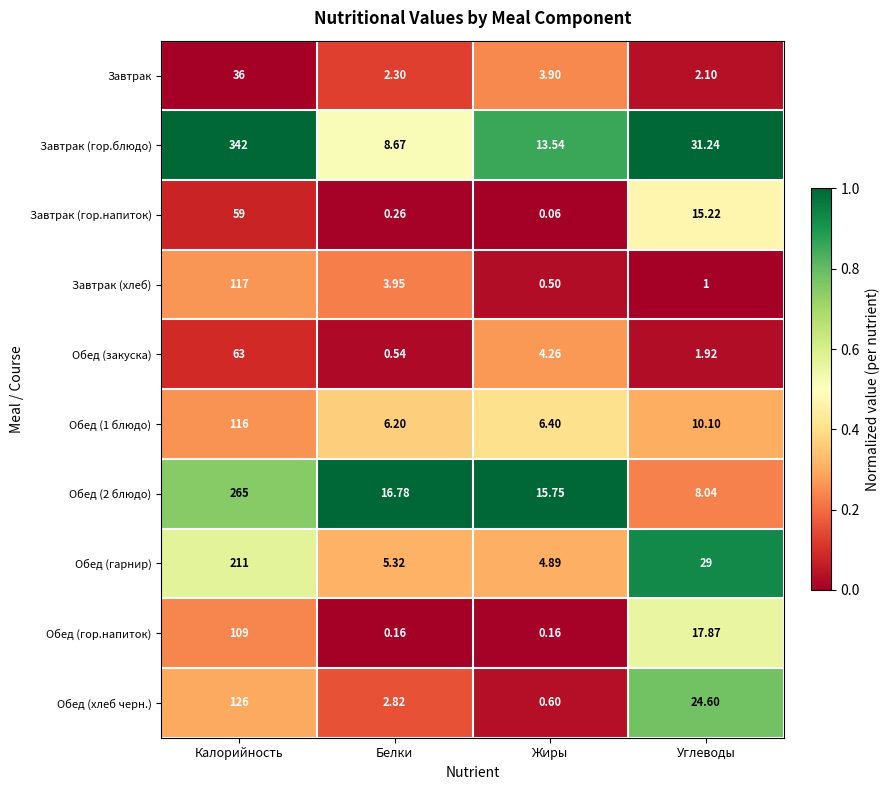

Which series has the largest total across all categories?

Завтрак (гор.блюдо)